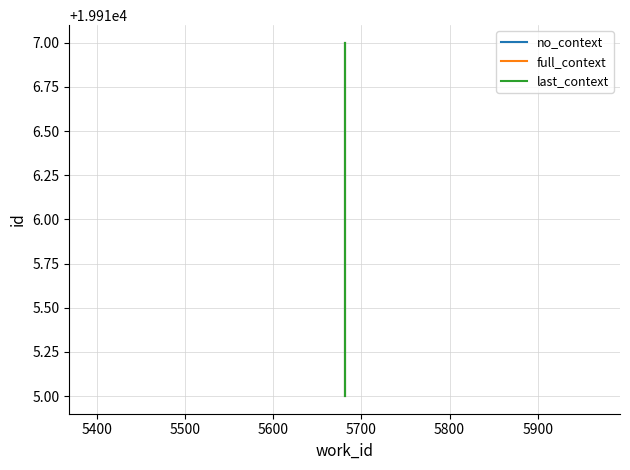

How many lines are shown in the chart?

3